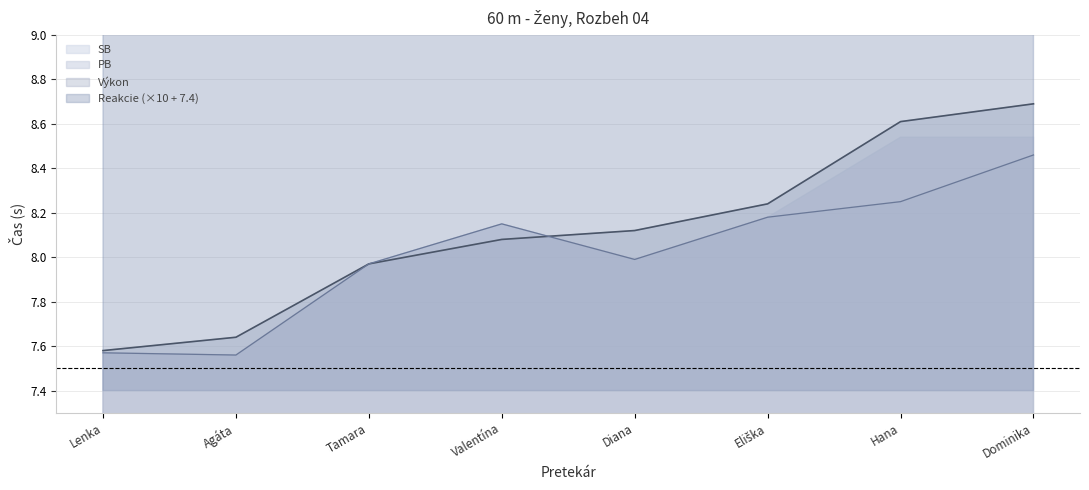

True or false: Výkon and Reakcie intersect in this chart.

False